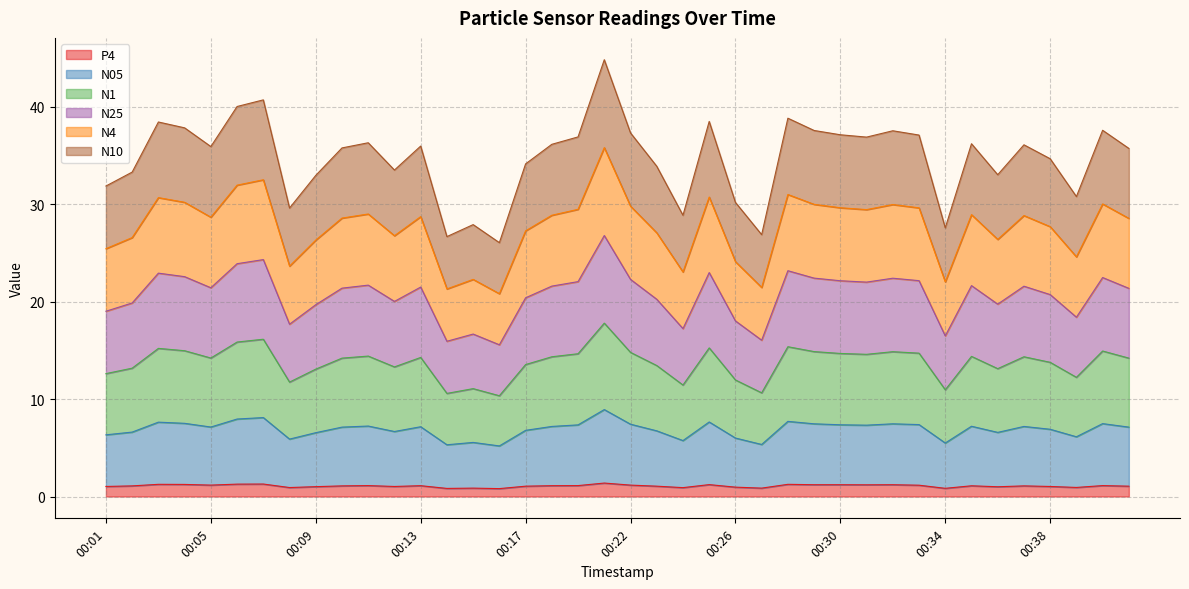

List the series in order of their peak value, highest first.

N25, N10, N4, N1, N05, P4